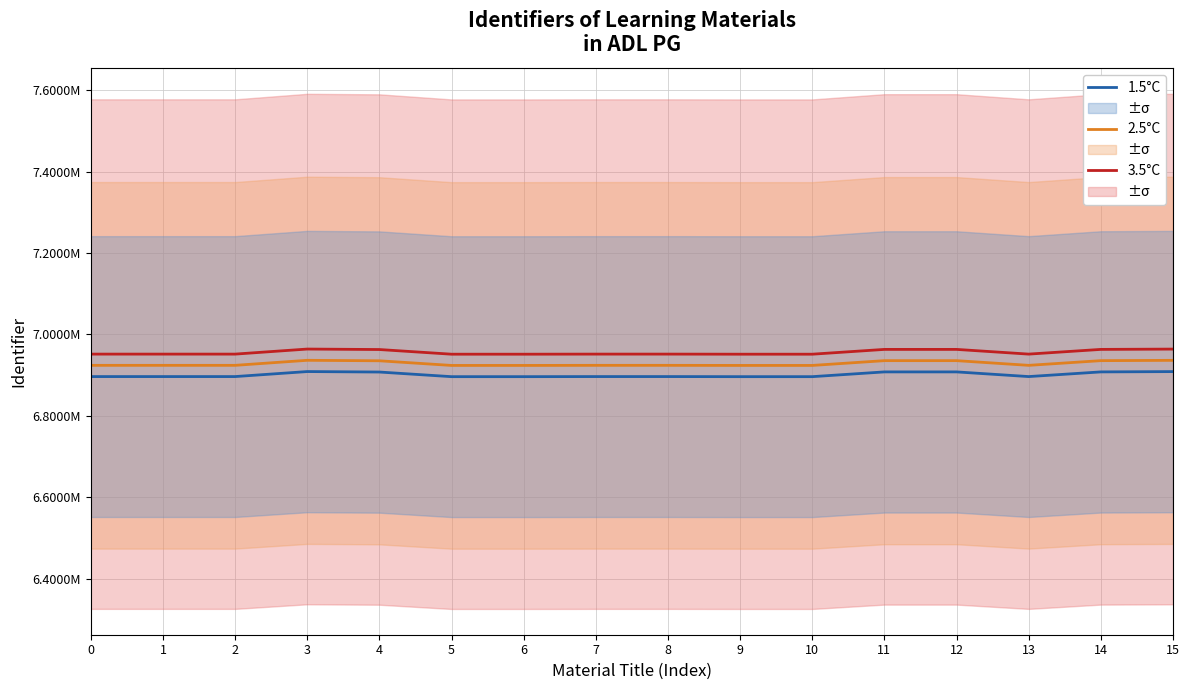

True or false: 2.5°C and 1.5°C intersect in this chart.

False